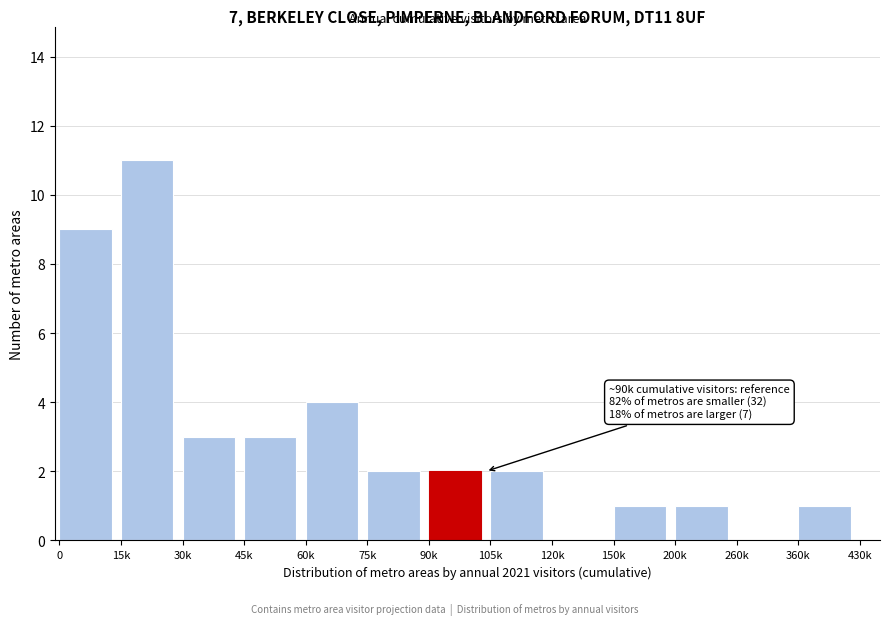

Reading left to right, list all the values displayed in this chart.

0=9	15k=11	30k=3	45k=3	60k=4	75k=2	90k=2	105k=2	120k=0	150k=1	200k=1	260k=0	360k=1